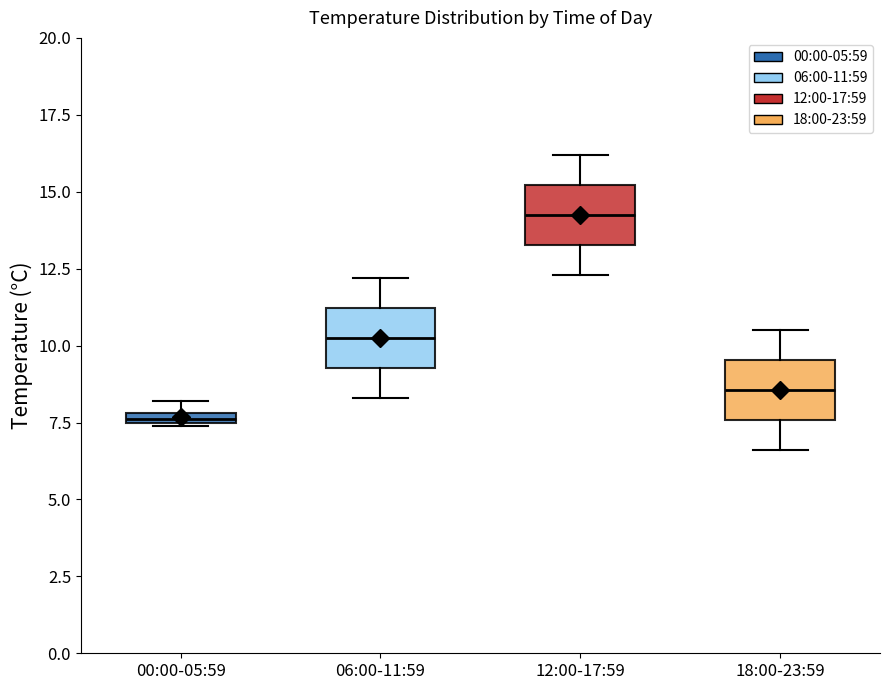

Where does the lower whisker of the box for 06:00-11:59 end on the y-axis? The values are not printed on the chart, so give them approximately, as read against the axis.

8.5